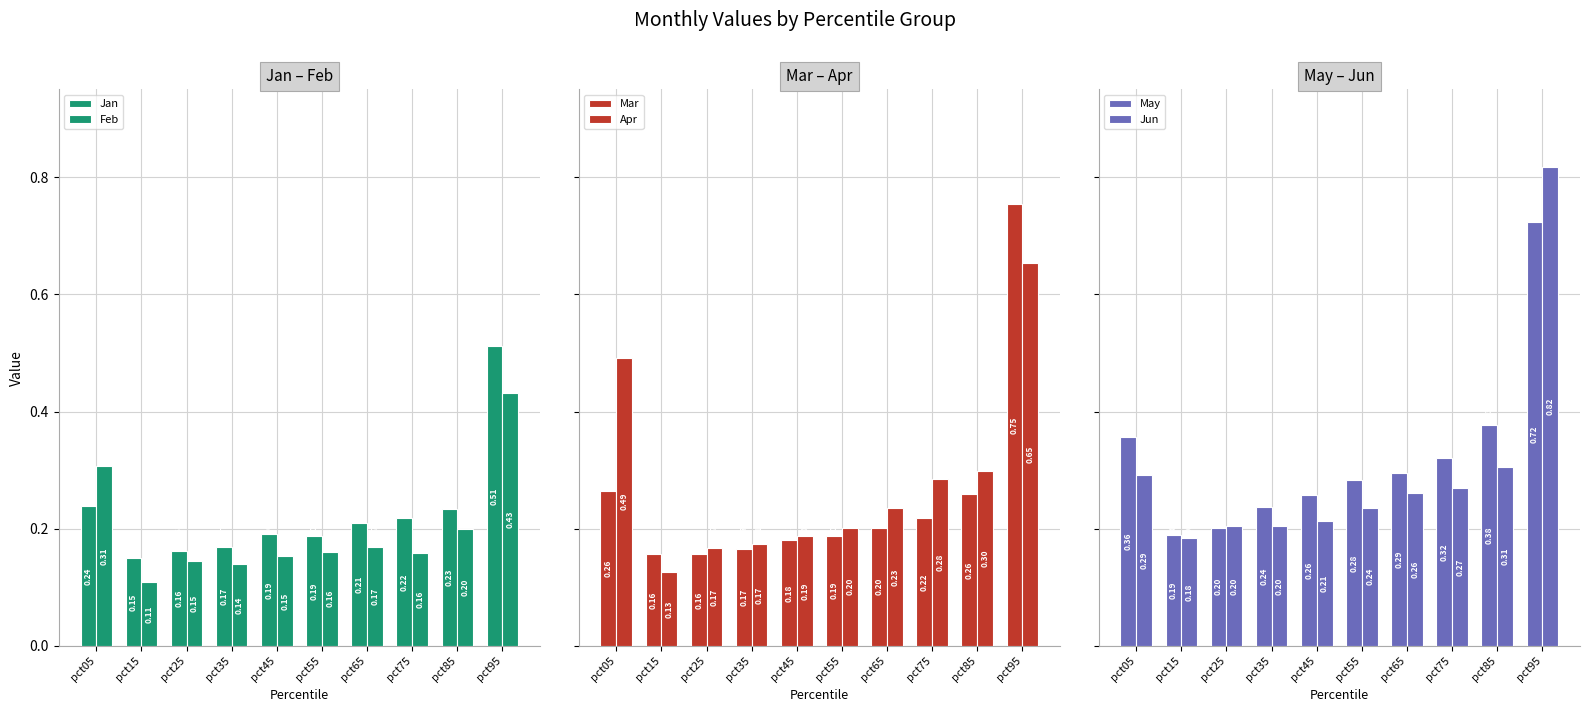

Which label corresponds to the smallest value in the chart?

pct15